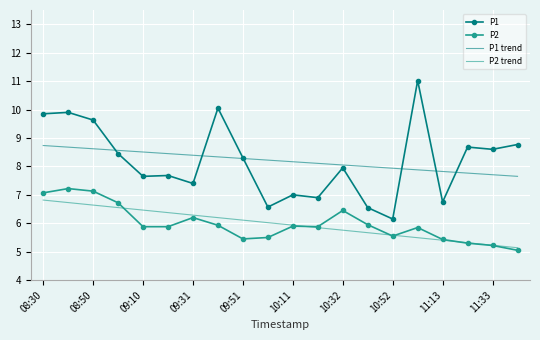

True or false: P2 trend and P1 trend cross at least once.

False